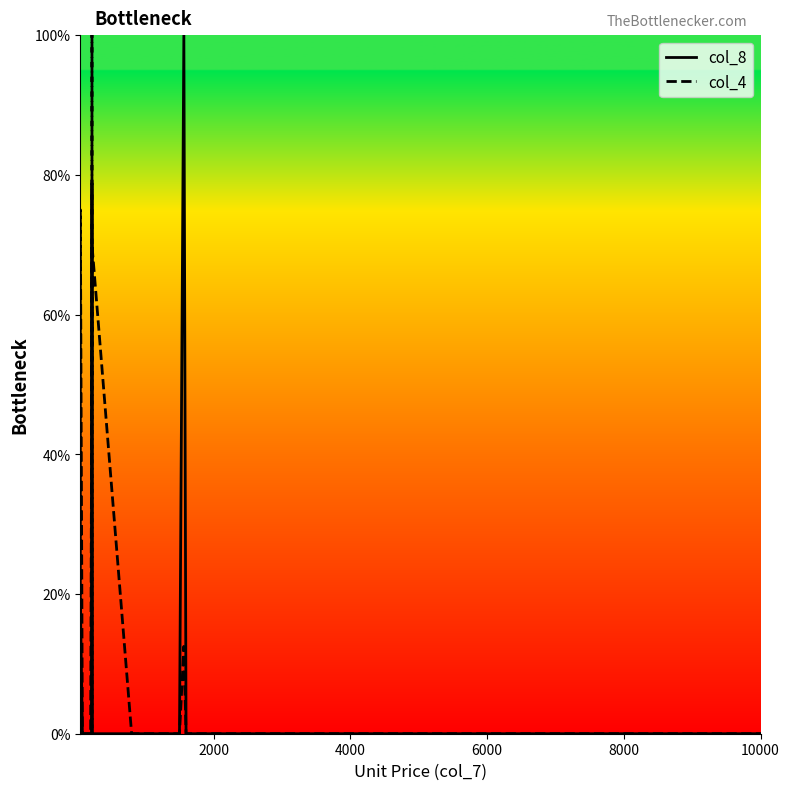

What is the label of the 27th point from the right?

8000